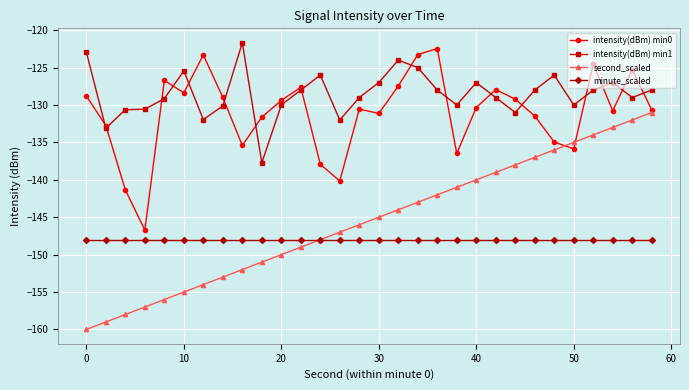

How many interior local valleys does the intensity(dBm) min0 series have?

8